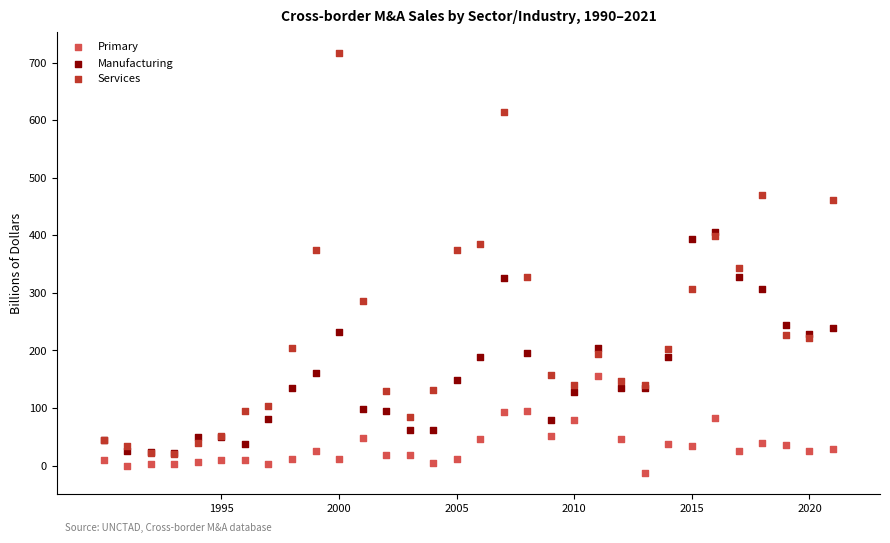

Across all series, what Y value is closest to 351?

342.7